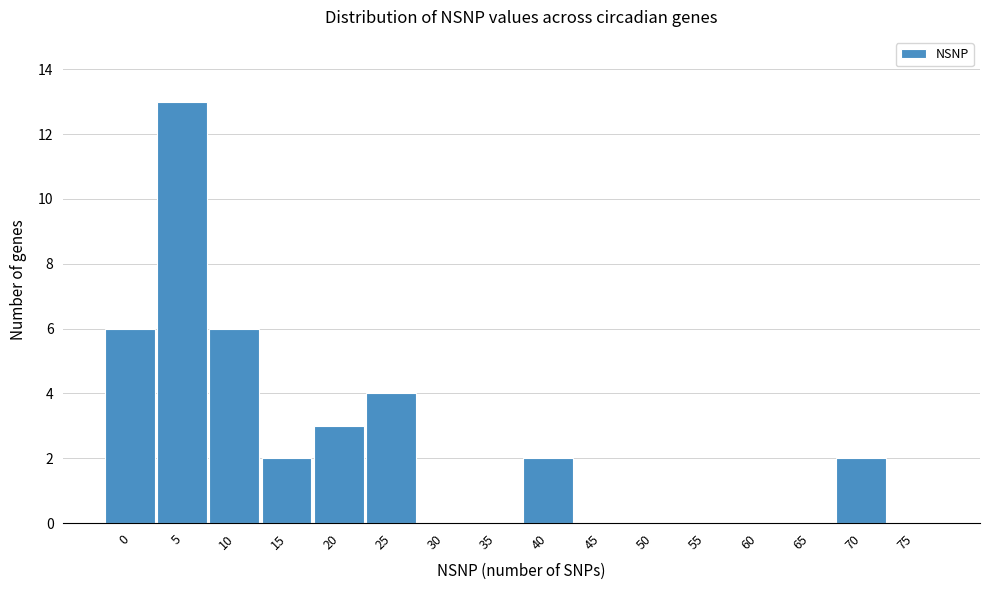

Reading left to right, transcribe all the data shown in this chart.

0=6	5=13	10=6	15=2	20=3	25=4	30=0	35=0	40=2	45=0	50=0	55=0	60=0	65=0	70=2	75=0